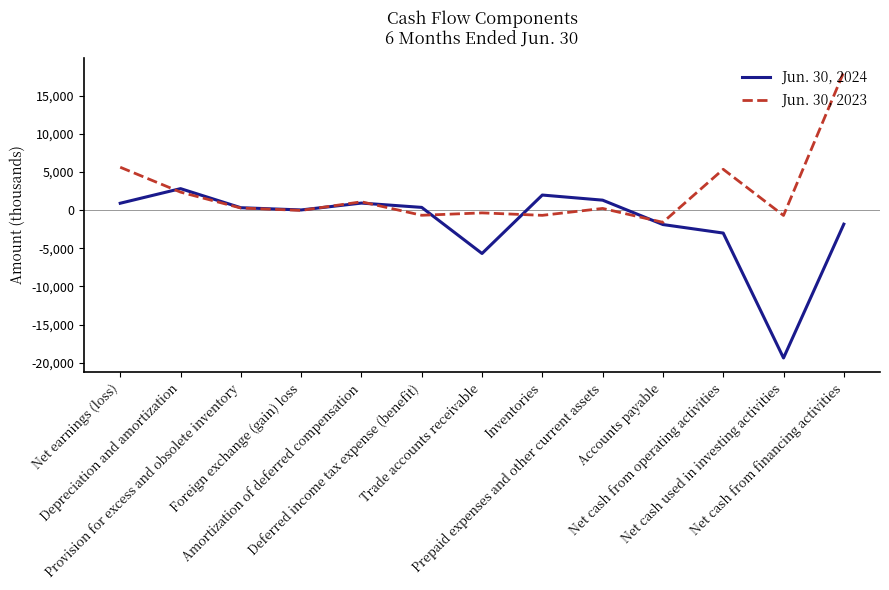

What is the difference between the highest and lowest values at Accounts payable?

292